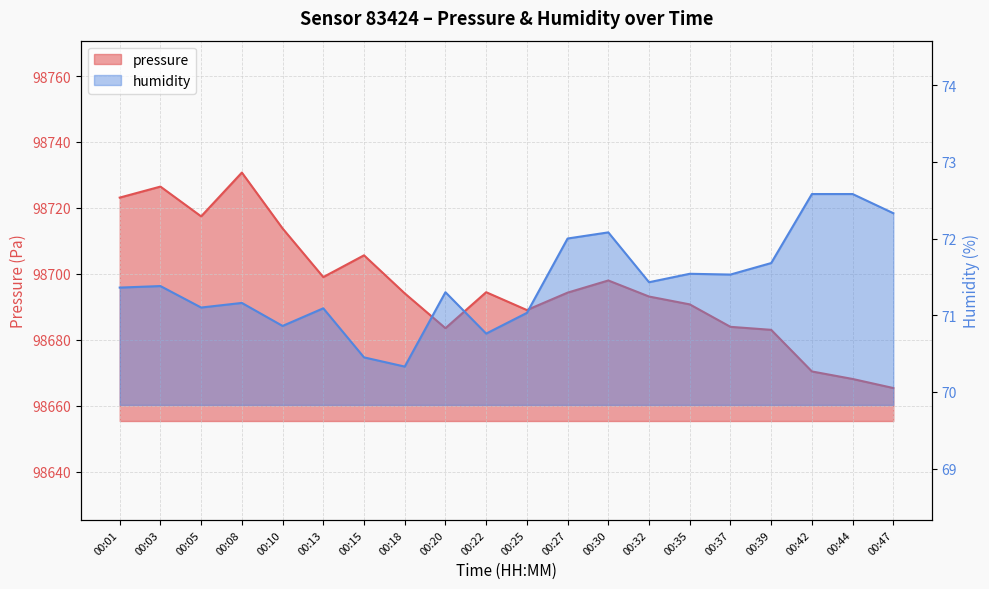

List the series in order of their overall mean, lowest first.

humidity, pressure